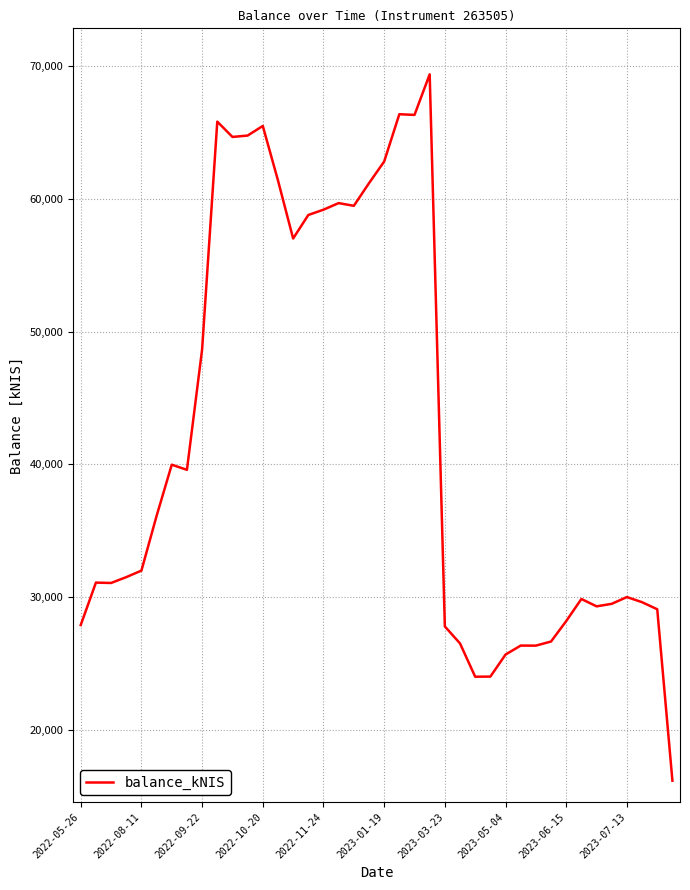

What is the difference between the maximum and minimum values?

53246.2